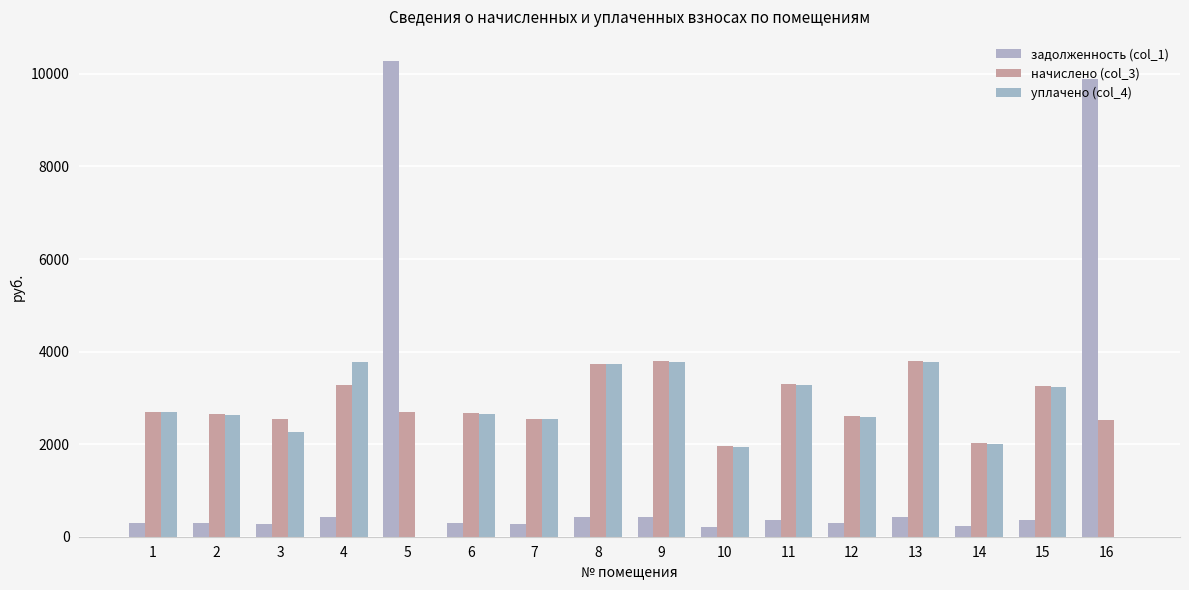

Which series changed the most between 5 and 6?

задолженность (col_1)